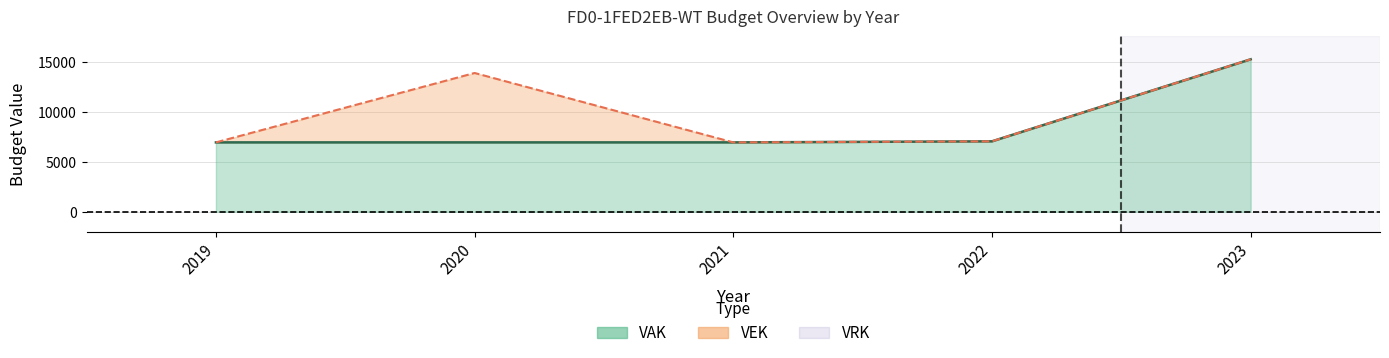

How many interior local valleys does the VEK series have?

1